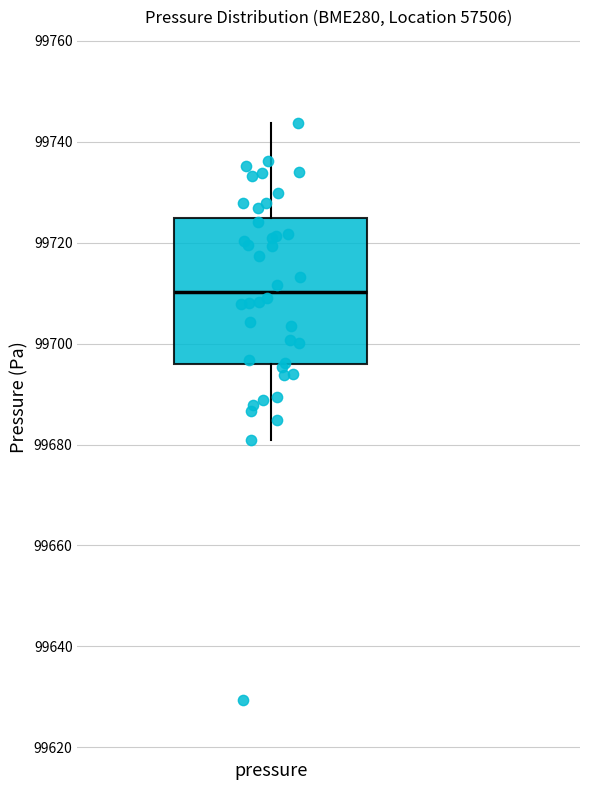

Transcribe this box plot: give where the median line is, the range the box spans, and where the two whiskers end, as read against the y-axis. The values are not printed on the chart, so give them approximately, as read against the axis.

median 99710, box 99696 to 99724, whiskers 99680 to 99744